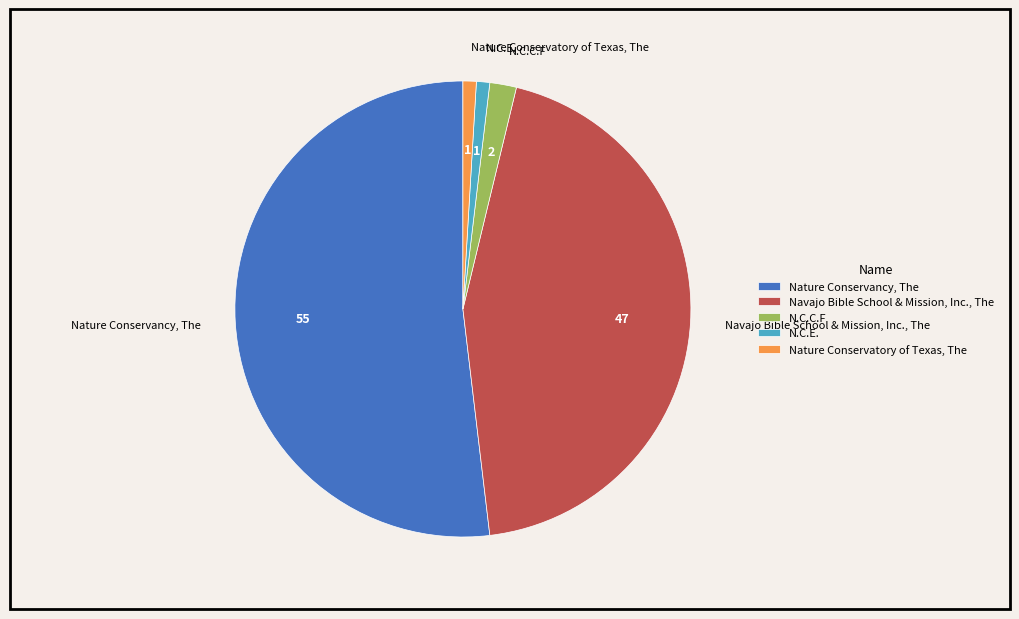

What is the largest slice in the pie chart?

Nature Conservancy, The